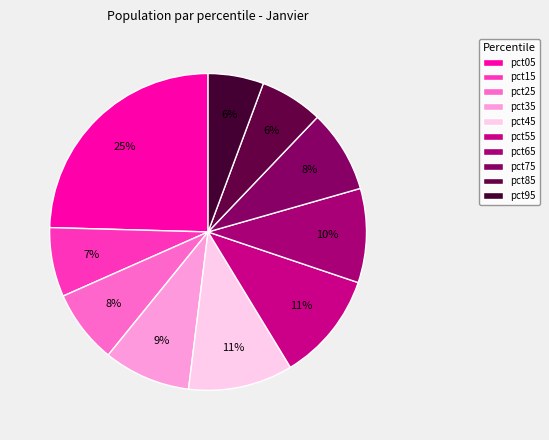

Count the number of slices in the pie.

10